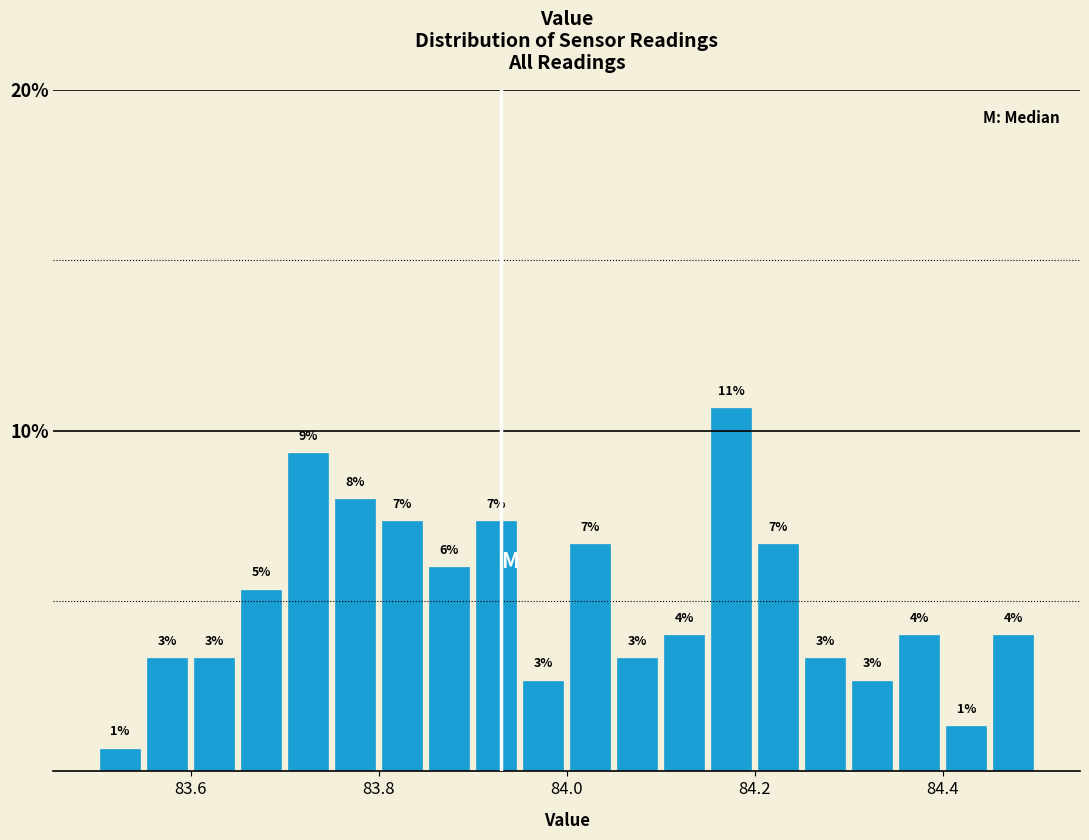

Around what value on the x-axis is the tallest bar? Give the approximate position of its centre, as read against the axis.

84.18